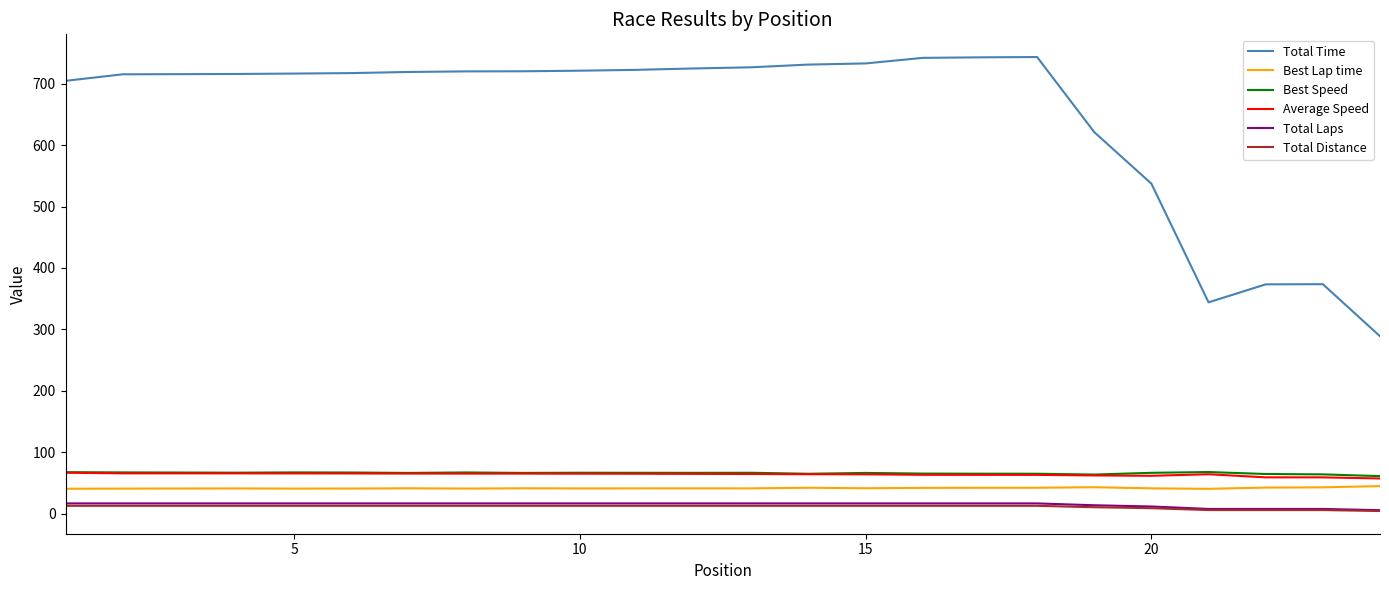

What is the maximum value for Best Lap time?

45.2